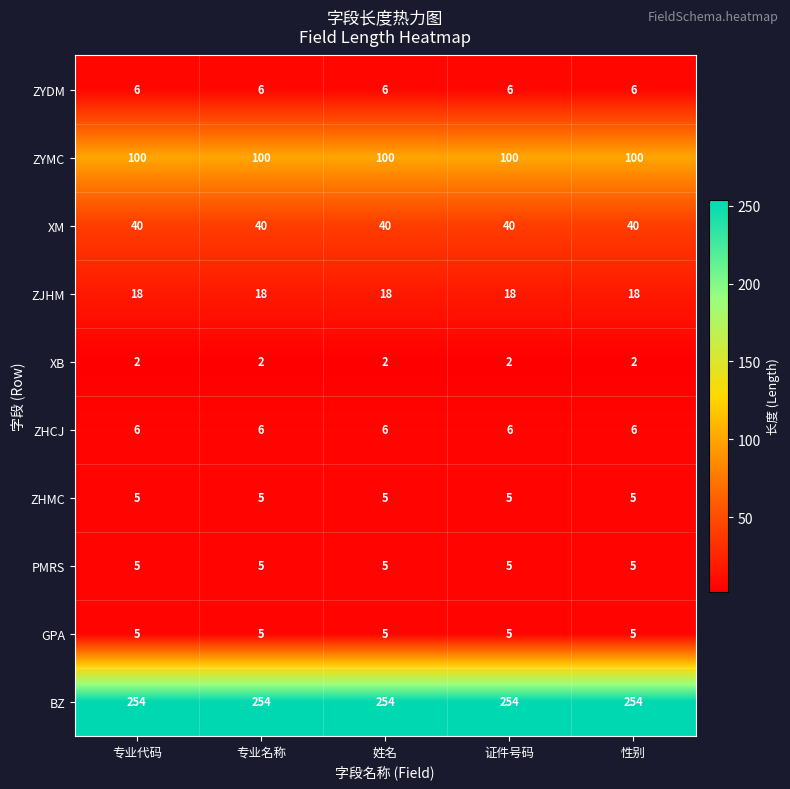

Is it true that ZJHM equals 18 at 专业代码?

True